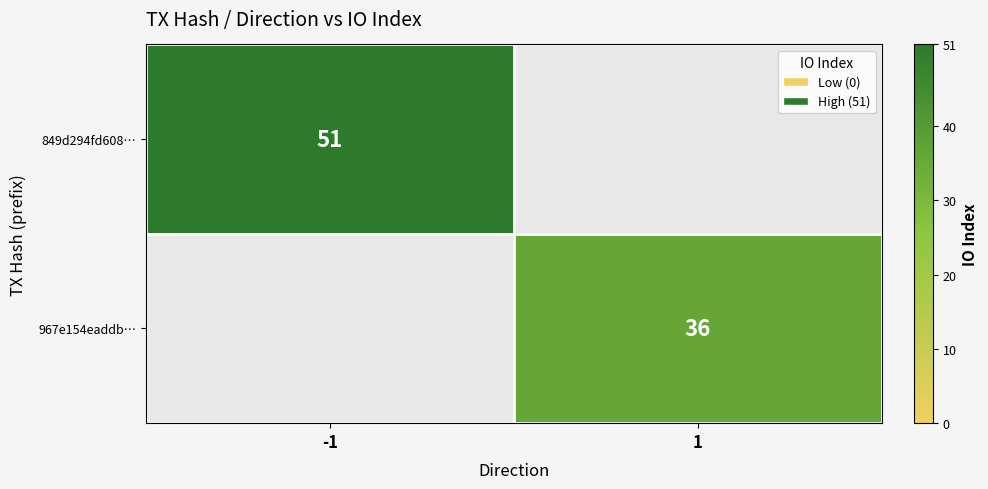

Between 1 and -1, which is larger?

-1